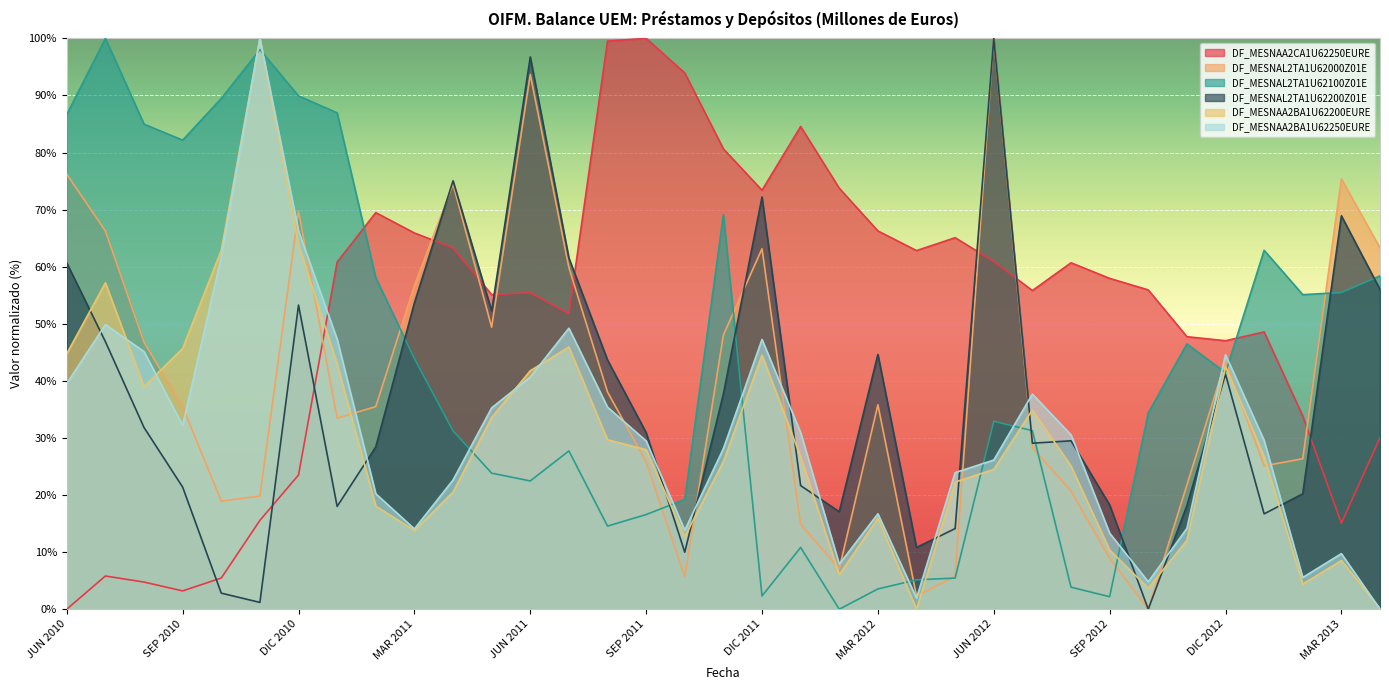

Reading left to right, extract all data points from this chart.

DF_MESNAA2CA1U62250EURE: 0.0	5.8	4.8	3.2	5.5	15.6	23.5	60.8	69.5	65.9	63.3	55.1	55.5	51.8	99.5	100.0	93.9	80.6	73.4	84.6	73.8	66.3	62.8	65.1	60.9	55.8	60.7	58.0	55.9	47.7	47.0	48.6	33.8	15.1	30.0
DF_MESNAL2TA1U62000Z01E: 76.2	66.3	46.8	35.5	18.9	19.8	69.8	33.5	35.5	56.7	74.5	49.4	93.7	59.8	38.0	25.9	5.6	48.0	63.1	14.9	7.1	35.8	2.3	5.7	100.0	28.3	20.7	8.9	0.0	21.8	43.4	25.1	26.4	75.4	63.3
DF_MESNAL2TA1U62100Z01E: 86.7	100.0	85.0	82.2	89.5	98.0	89.9	87.0	58.1	43.9	31.3	23.8	22.5	27.7	14.6	16.6	19.2	69.1	2.3	10.8	0.0	3.6	5.1	5.5	32.9	31.3	3.9	2.2	34.4	46.5	41.4	62.9	55.1	55.5	58.4
DF_MESNAL2TA1U62200Z01E: 60.6	46.9	31.8	21.4	2.8	1.2	53.3	18.0	28.4	53.7	75.0	52.3	96.7	61.5	43.7	30.9	10.0	37.7	72.2	21.7	17.1	44.6	10.8	14.1	100.0	29.1	29.5	18.3	0.0	18.1	41.2	16.7	20.2	68.9	56.0
DF_MESNAA2BA1U62200EURE: 44.8	57.2	39.0	45.7	62.9	100.0	63.9	43.0	18.1	13.8	20.5	33.6	41.8	45.9	29.7	27.9	12.7	25.9	44.5	26.7	6.0	15.9	0.0	22.3	24.5	34.9	25.1	10.4	3.7	12.1	42.5	26.7	4.4	8.5	0.1
DF_MESNAA2BA1U62250EURE: 39.5	49.9	45.1	32.2	61.7	100.0	66.3	47.3	20.2	14.1	22.6	35.3	40.7	49.2	35.4	29.5	13.8	28.1	47.3	30.9	7.9	16.7	1.9	23.9	26.1	37.7	30.5	13.3	4.8	14.2	44.6	29.6	5.6	9.7	0.0